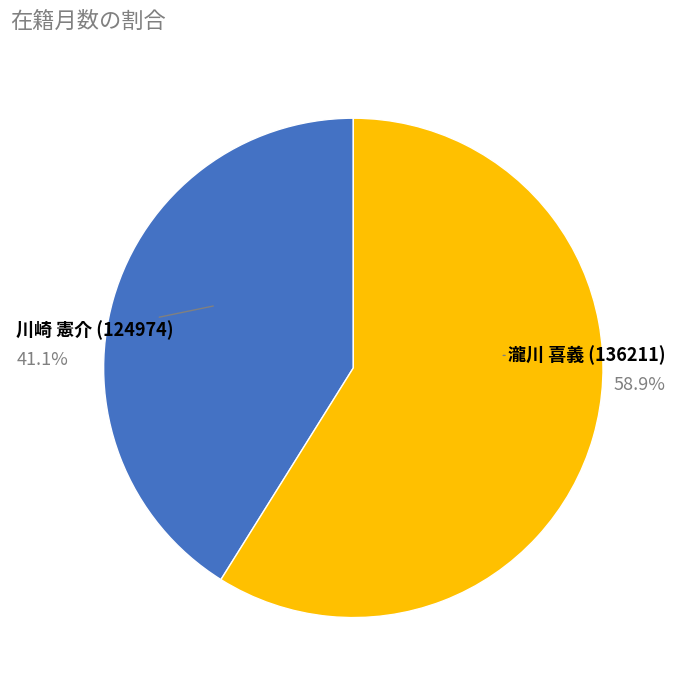

To the nearest percent, what is the combined percentage of 瀧川 喜義 (136211) and 川崎 憲介 (124974)?

100%